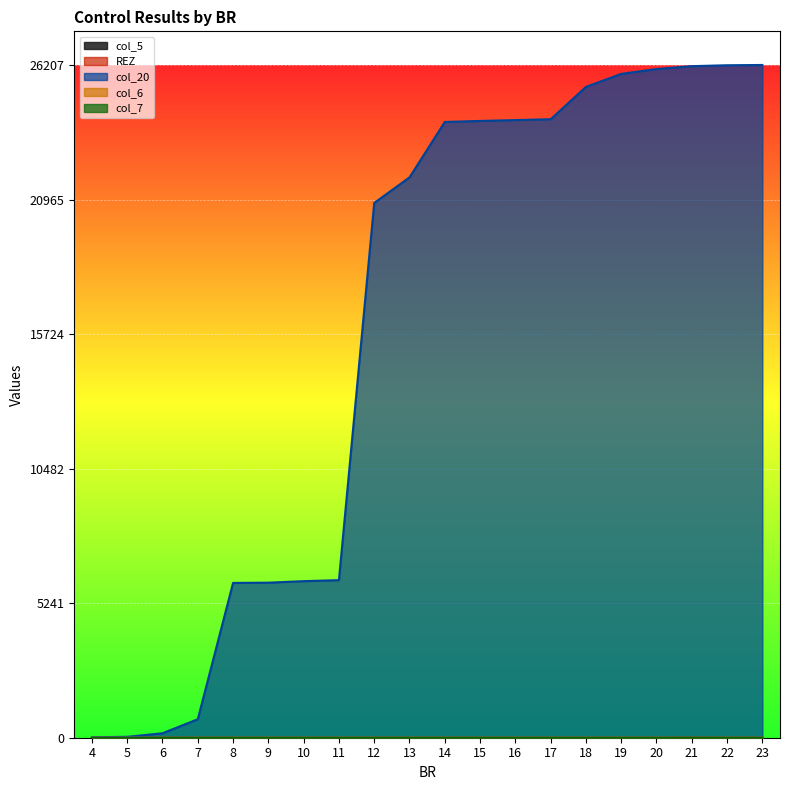

Which category has the highest value in the col_5 series?

21